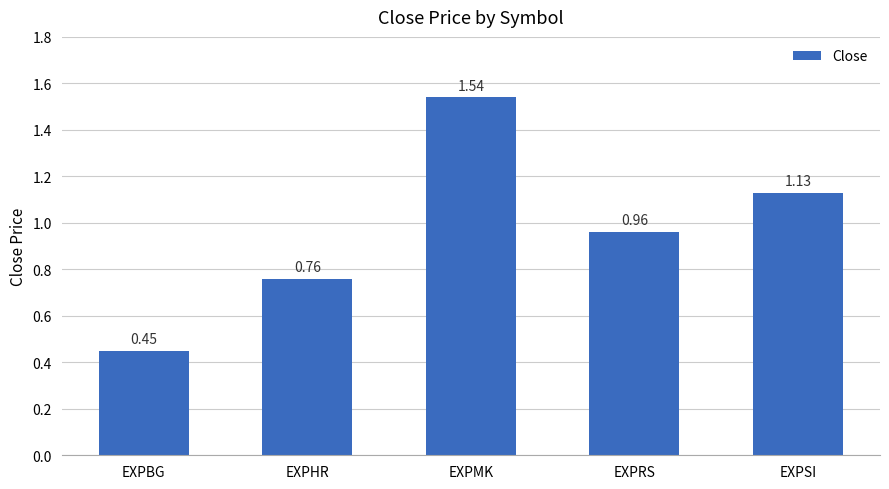

At which label is the value closest to 0?

EXPBG